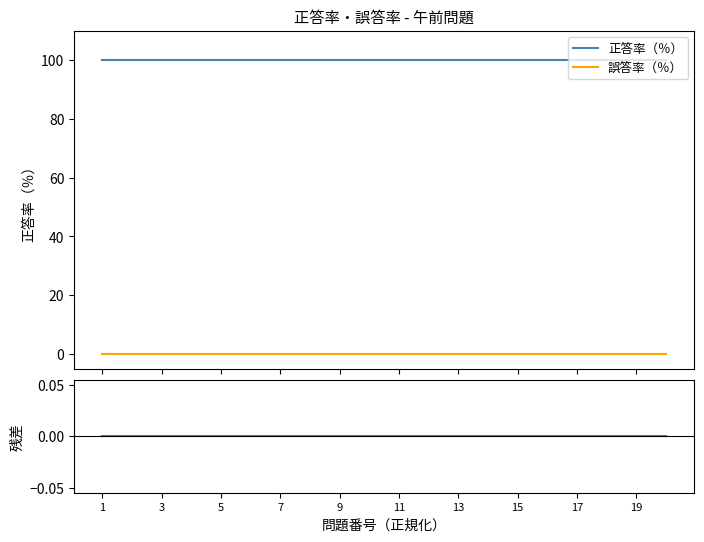

What is the highest value of the 正答率（％） series?

100